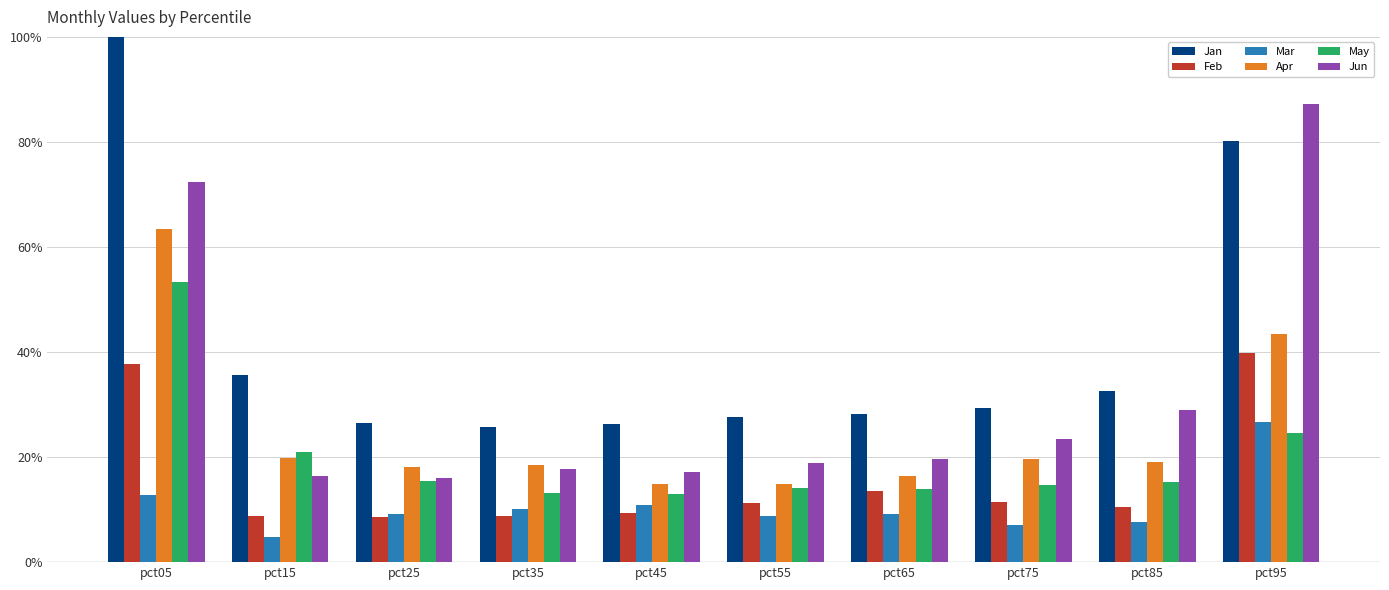

What are all the series names shown in the legend?

Jan, Feb, Mar, Apr, May, Jun